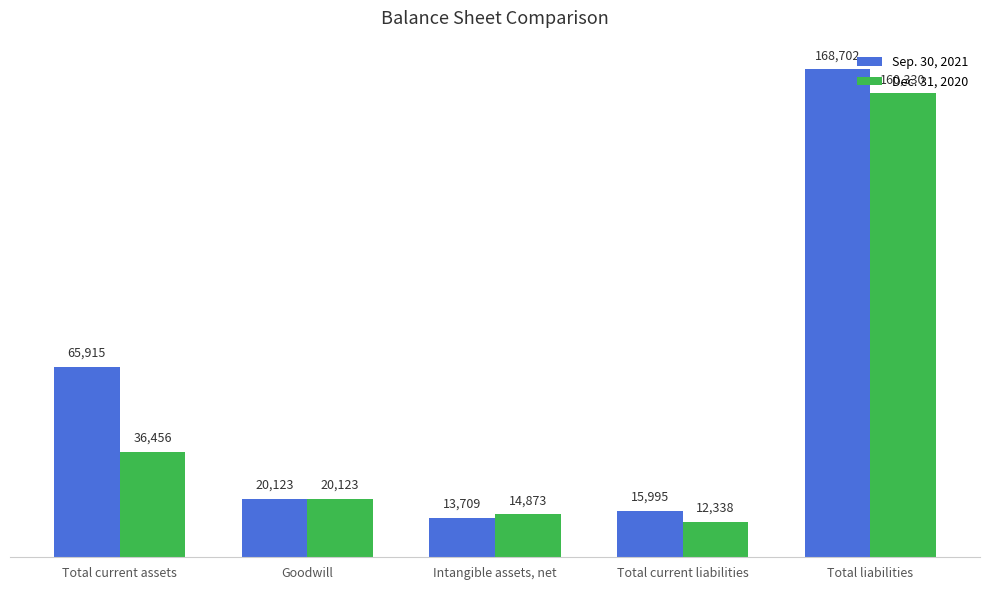

Is it true that Sep. 30, 2021 equals 3138 at Intangible assets, net?

False